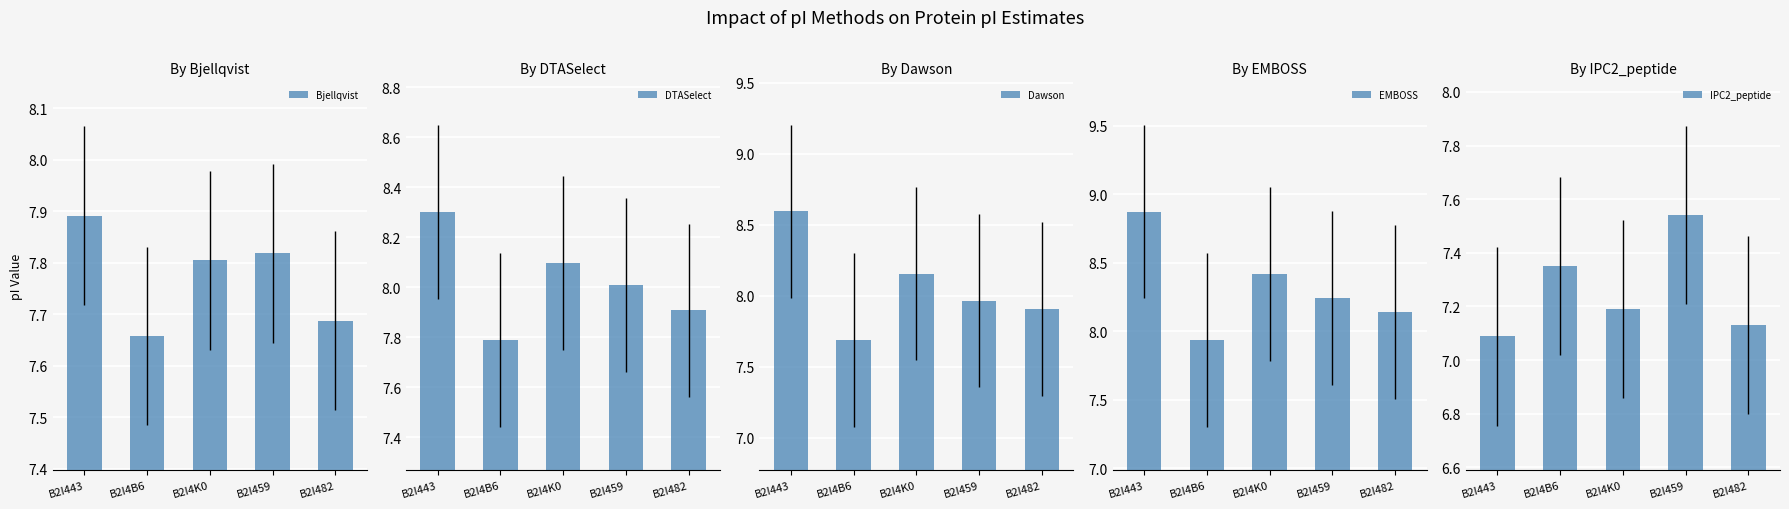

Is the value of IPC2_peptide at B2I459 greater than the value of Dawson at B2I4K0?

No